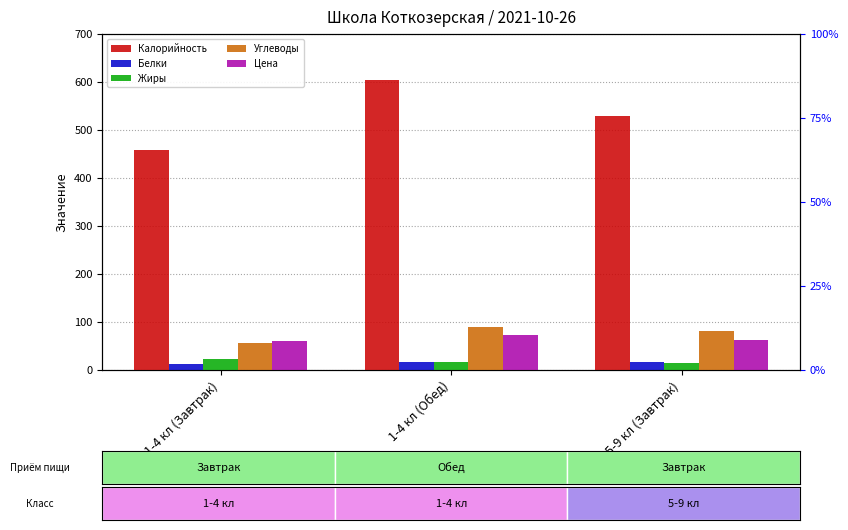

What is the label of the 3rd bar from the right?

1-4 кл (Завтрак)